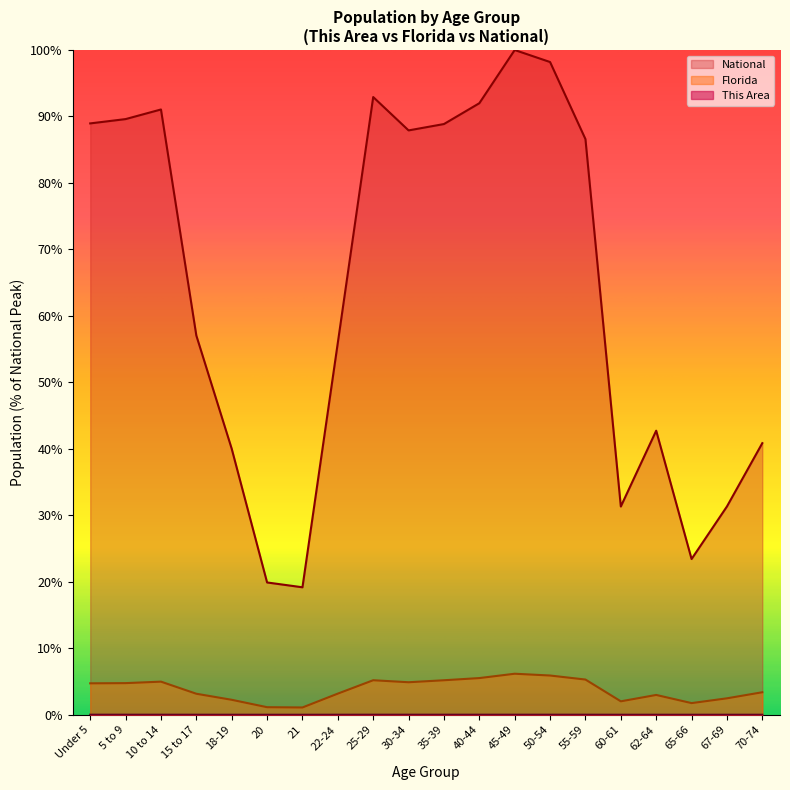

Reading left to right, what are all the values shown in this chart?

This Area: 0.0	0.0	0.0	0.0	0.0	0.0	0.0	0.0	0.0	0.0	0.0	0.0	0.0	0.0	0.0	0.0	0.0	0.0	0.0	0.0
Florida: 4.7	4.8	5.0	3.2	2.2	1.1	1.1	3.2	5.2	4.9	5.2	5.5	6.2	5.9	5.3	2.0	3.0	1.8	2.5	3.4
National: 89.0	89.6	91.1	57.0	40.0	19.9	19.2	56.0	92.9	87.9	88.9	92.0	100.0	98.2	86.6	31.3	42.7	23.4	31.3	40.9